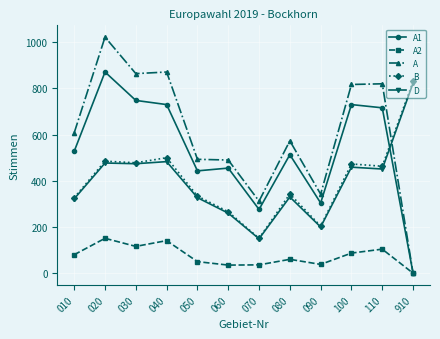

How many intersections are there between A1 and D?

1